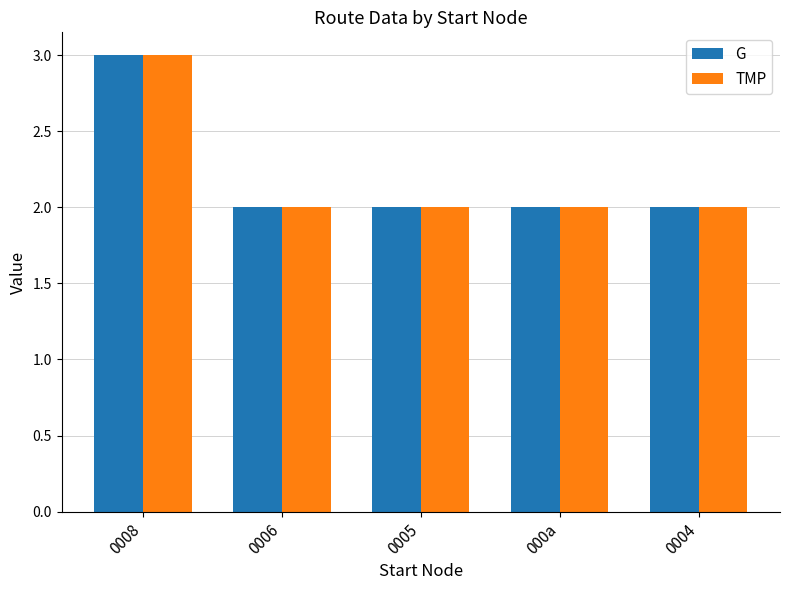

What is the sum of all TMP values?

11